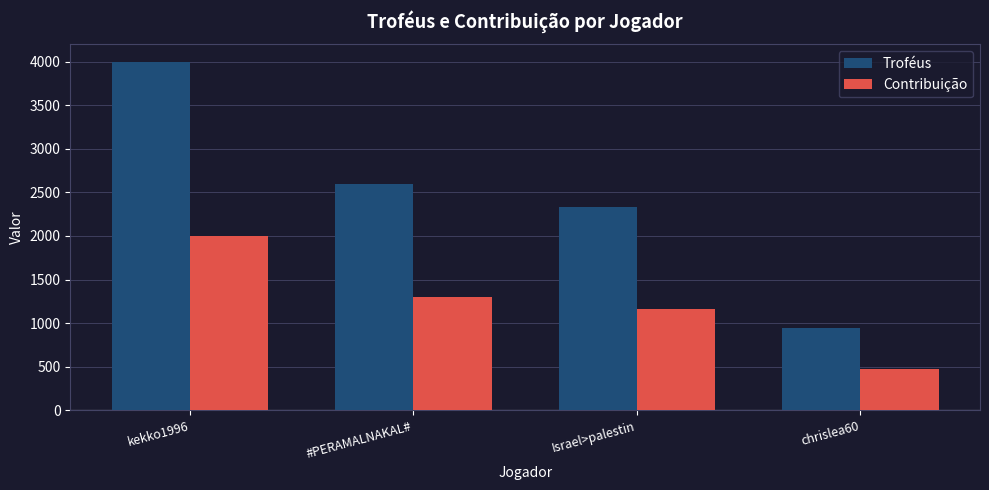

How many data points does each series have?

4